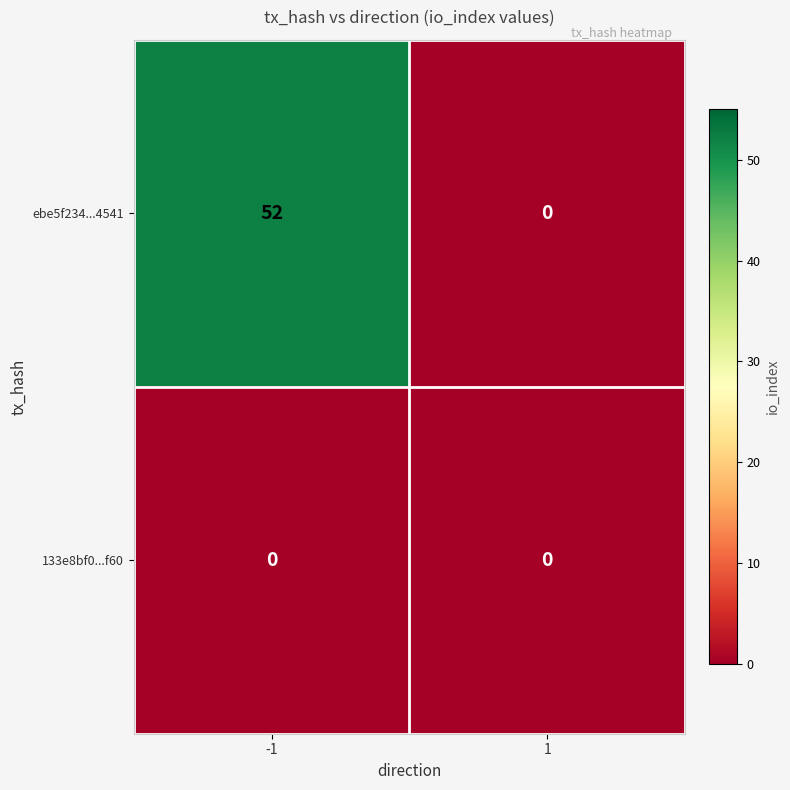

Reading right to left, what are all the values shown in this chart?

ebe5f234...4541: 0	52
133e8bf0...f60: 0	0